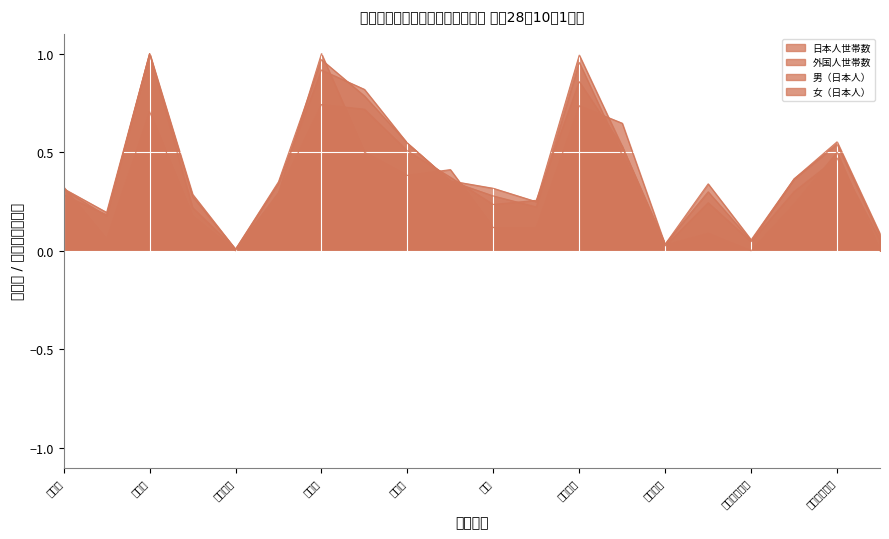

Where is the first local maximum for 日本人世帯数?

石原町